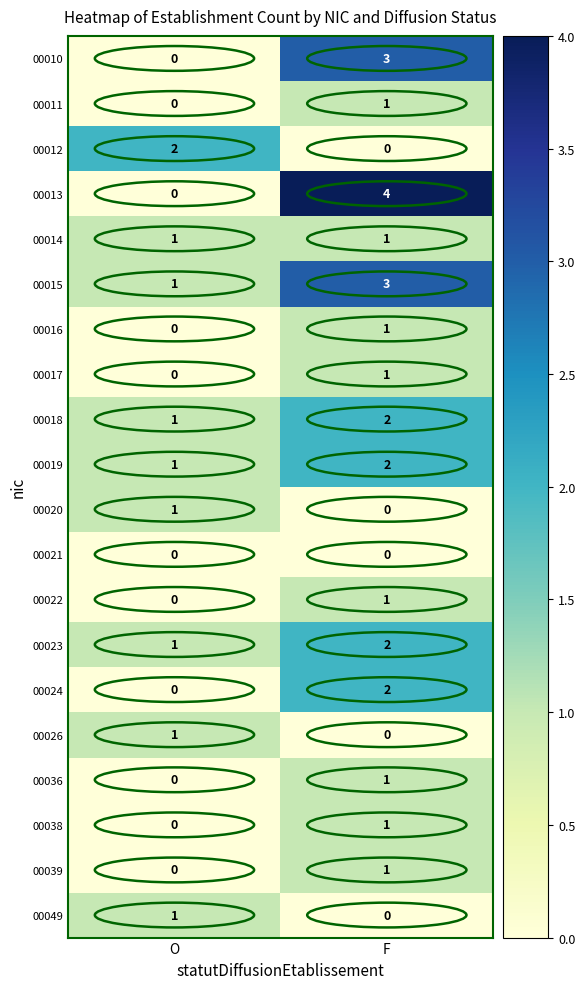

At which label is 00019 closest to 1?

O